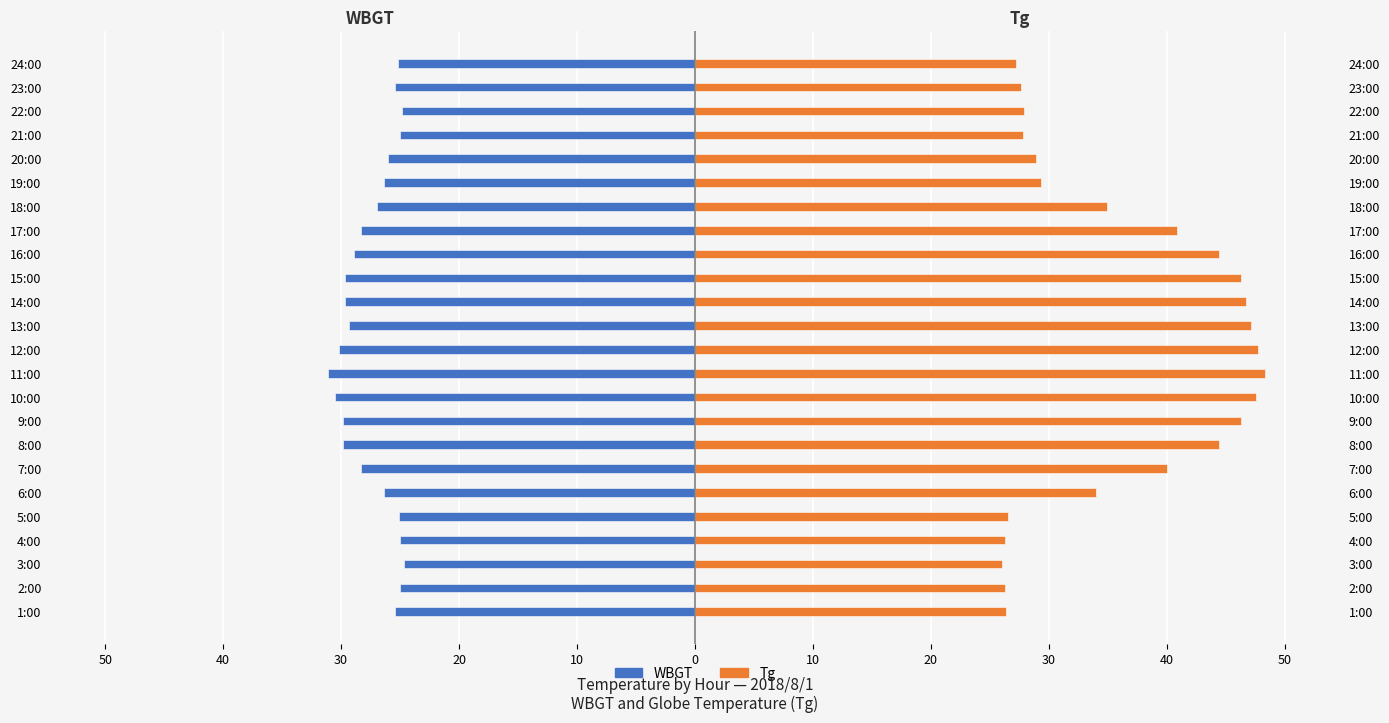

At 16:00, list the series in order from largest to smallest.

Tg, WBGT